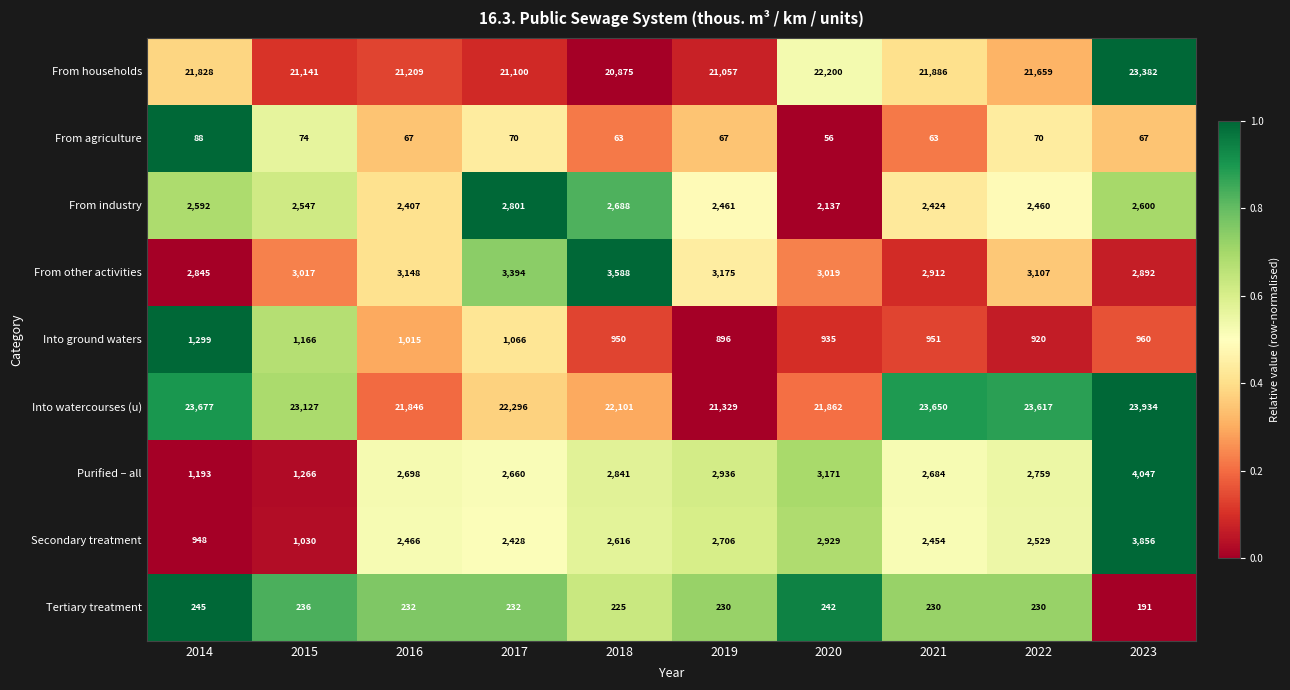

What is the sum of the From agriculture values at 2017 and 2015?

144